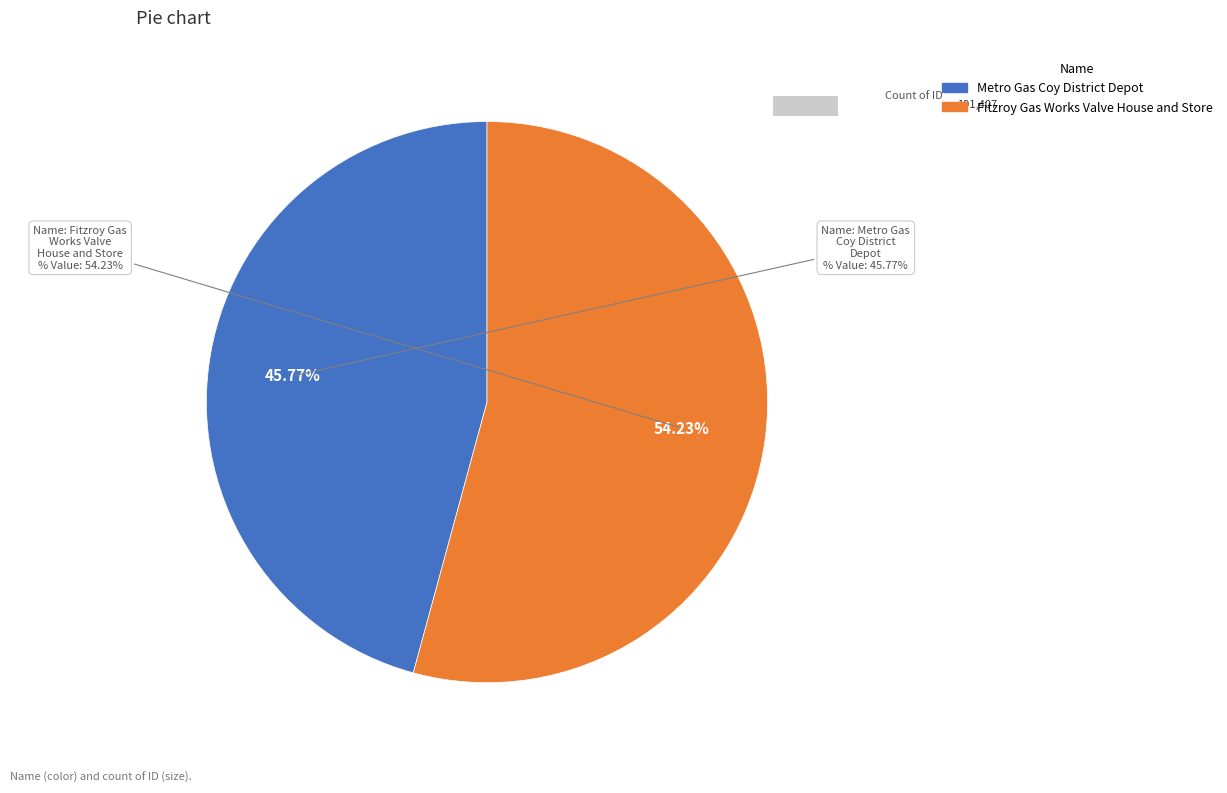

Approximately how many times larger is the value at Fitzroy Gas Works Valve House and Store compared to Metro Gas Coy District Depot?

1.2